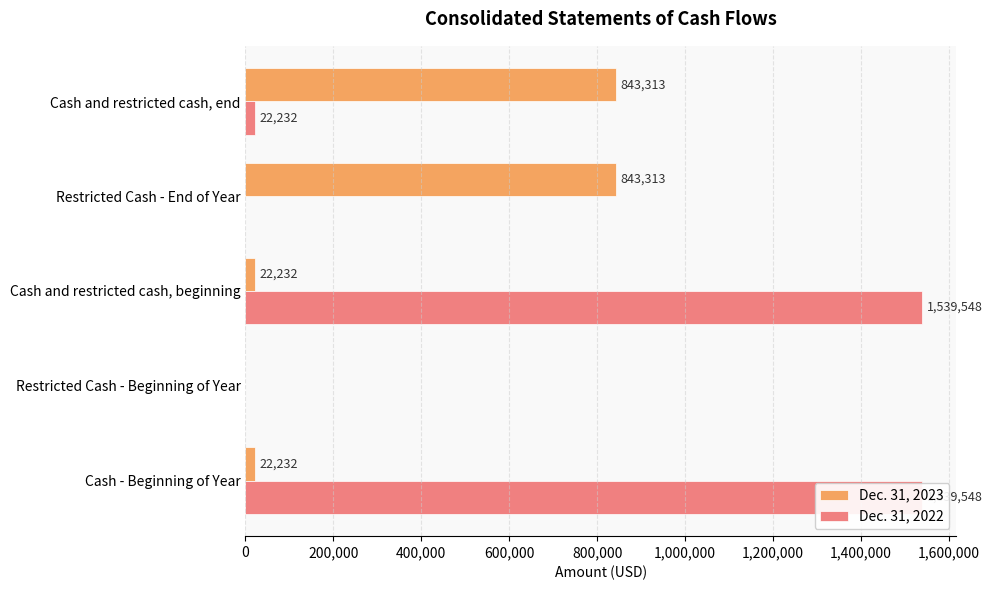

Are the bars horizontal?

Yes